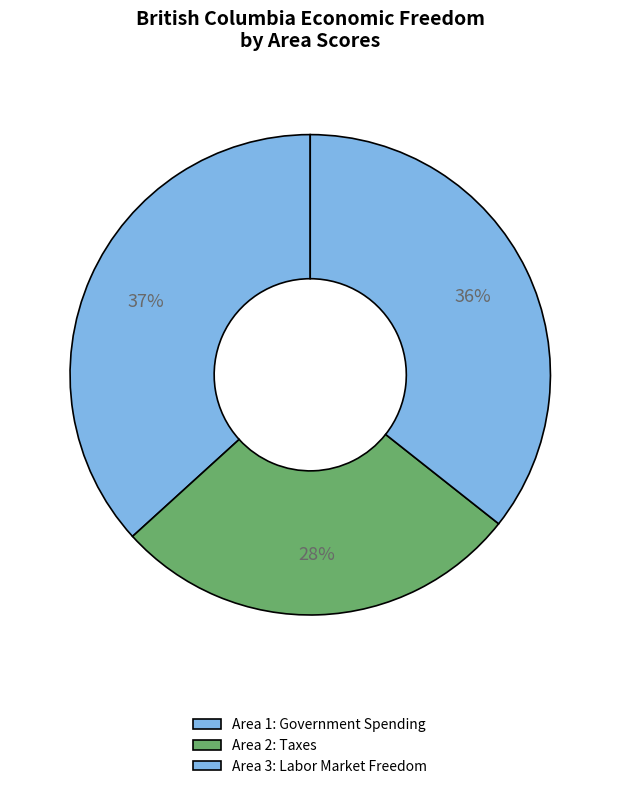

What is the smallest slice in the pie chart?

Area 2: Taxes